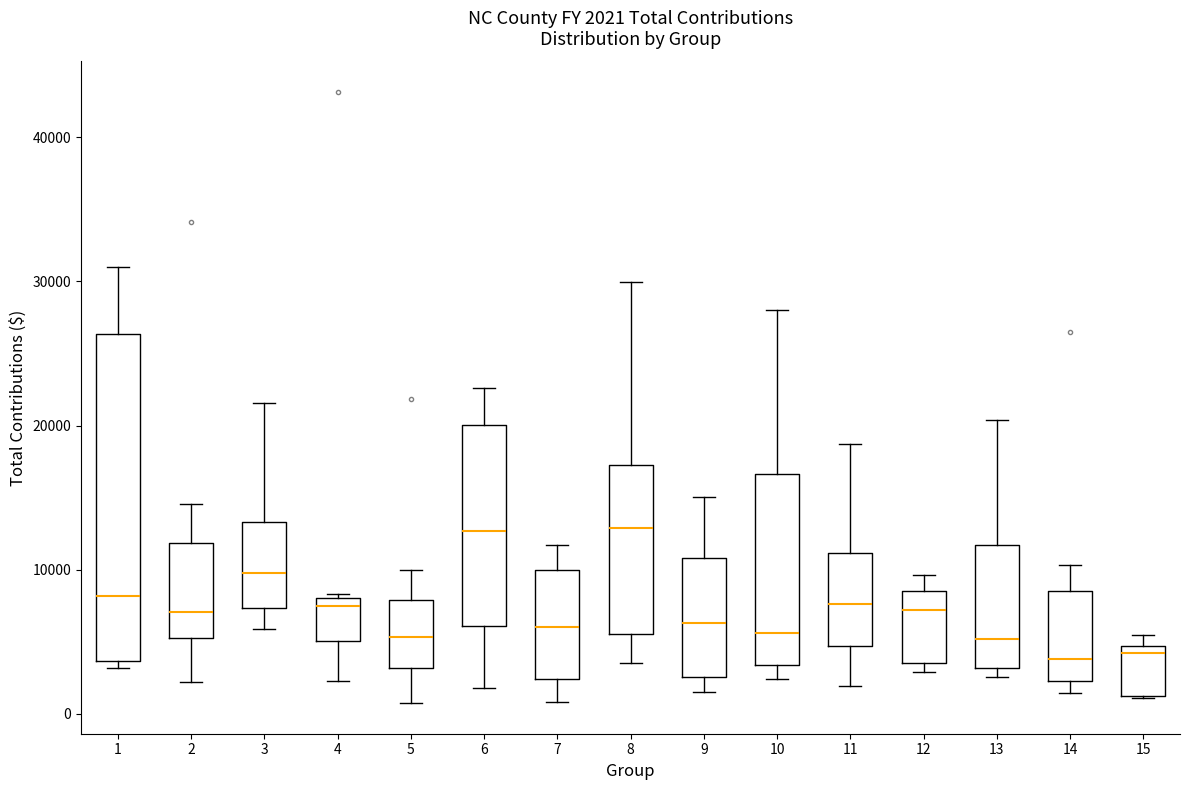

Which box is the tallest, from its lower edge to its upper edge?

1